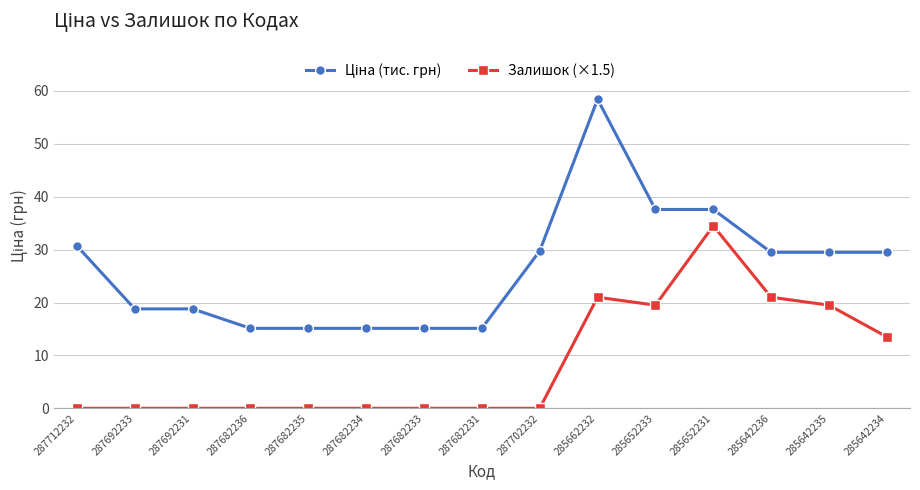

At which category is the sum across all series the highest?

285662232